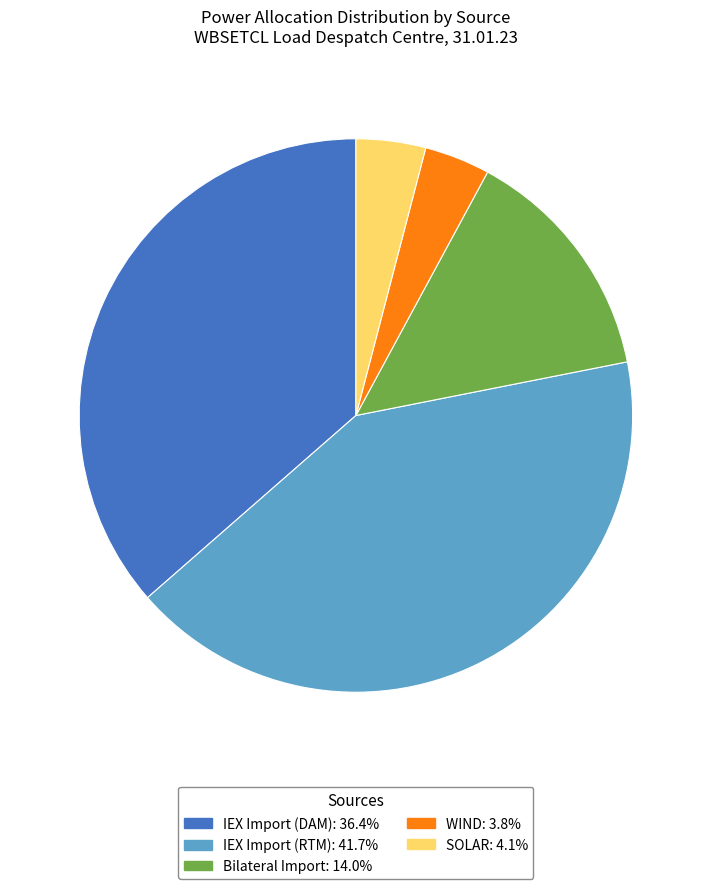

What is the largest slice in the pie chart?

IEX Import (RTM)